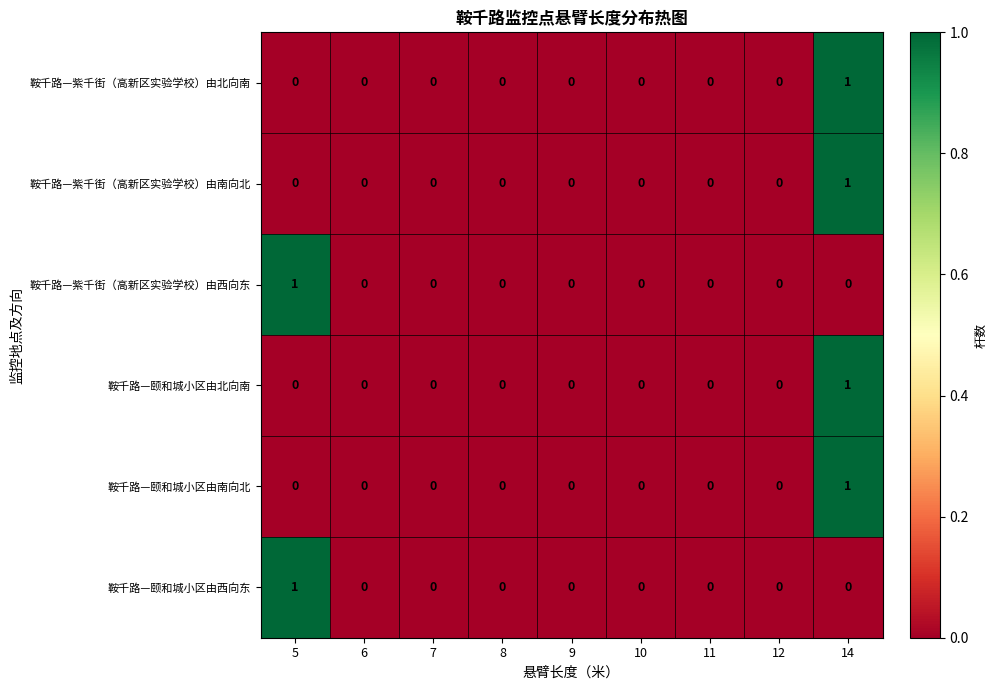

At which category is the sum across all series the highest?

14